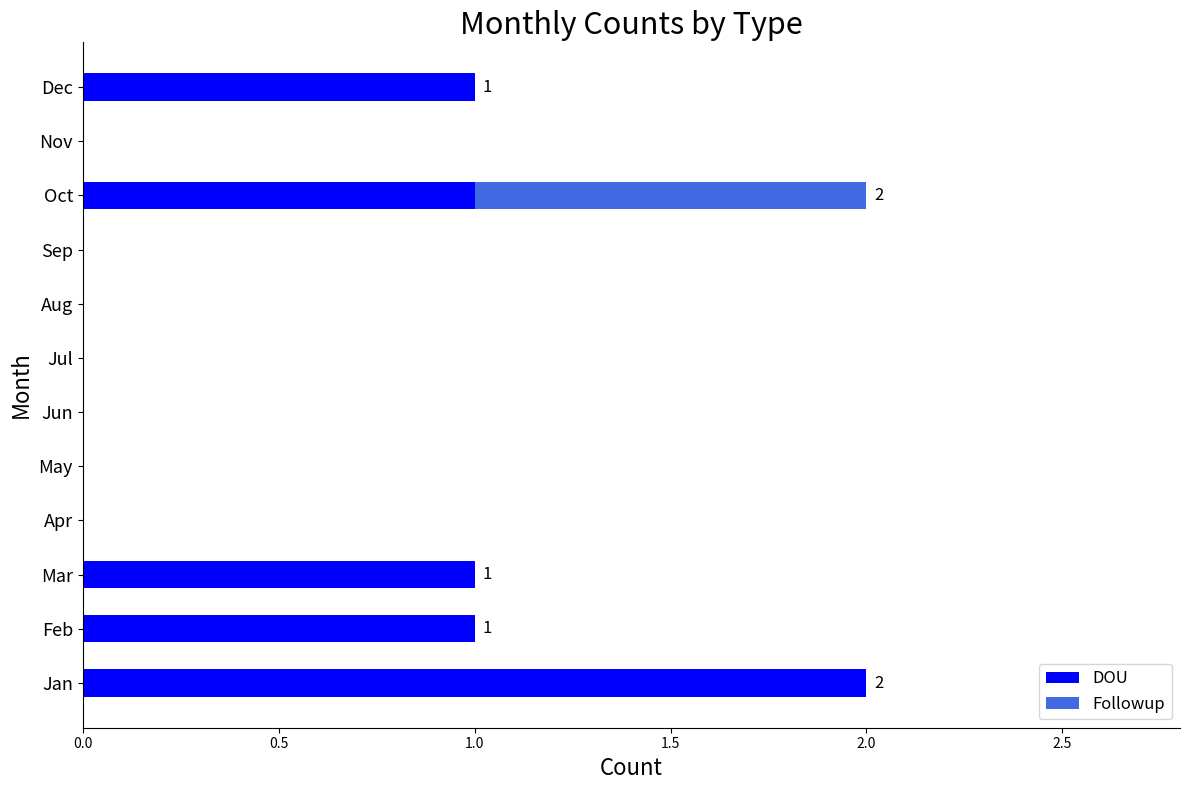

At which label does DOU reach its peak?

Jan